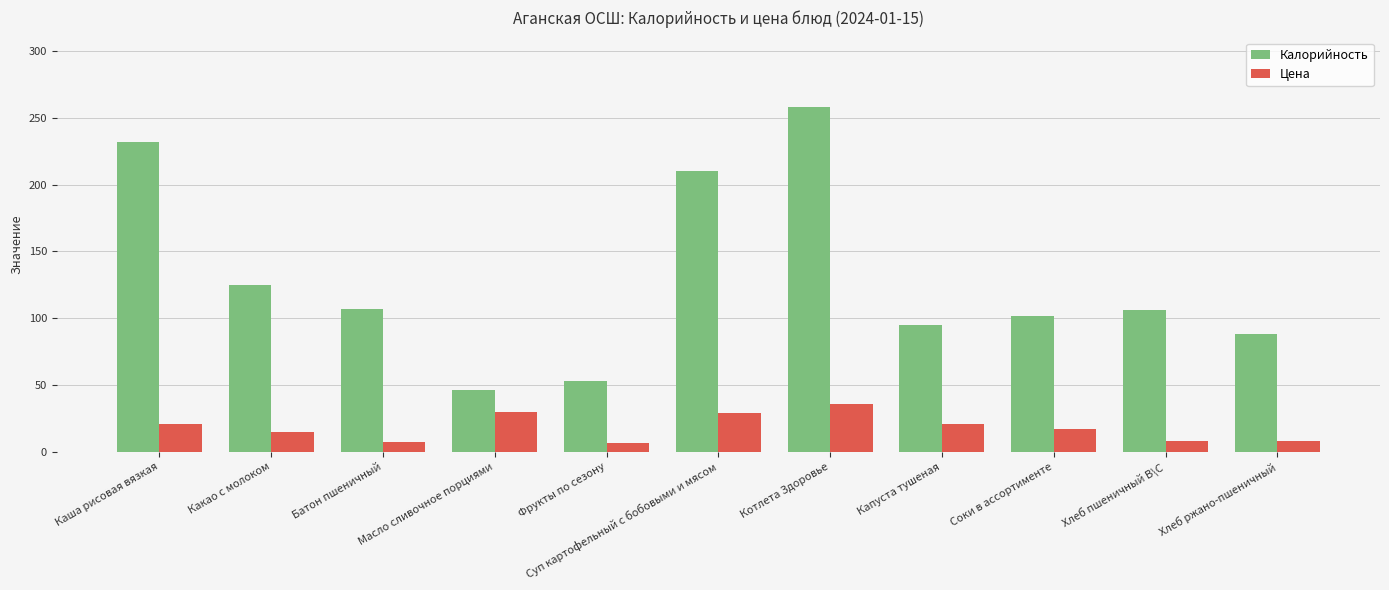

How many groups of bars are there?

11